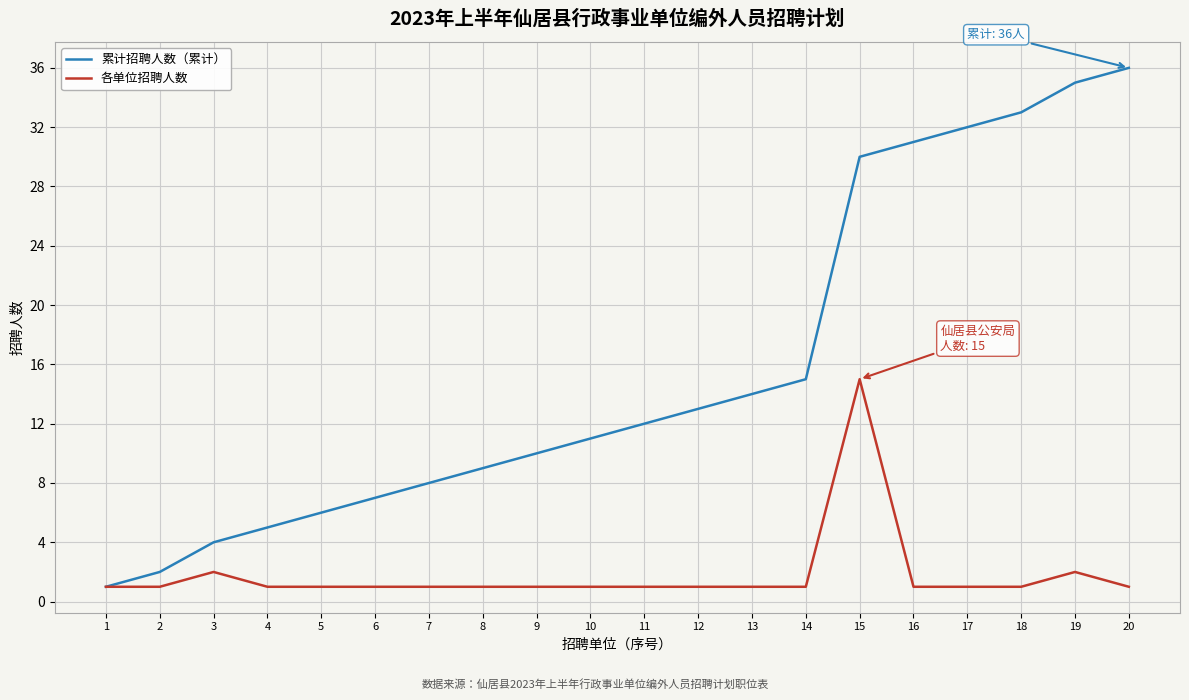

What is the maximum value for 累计招聘人数（累计）?

36